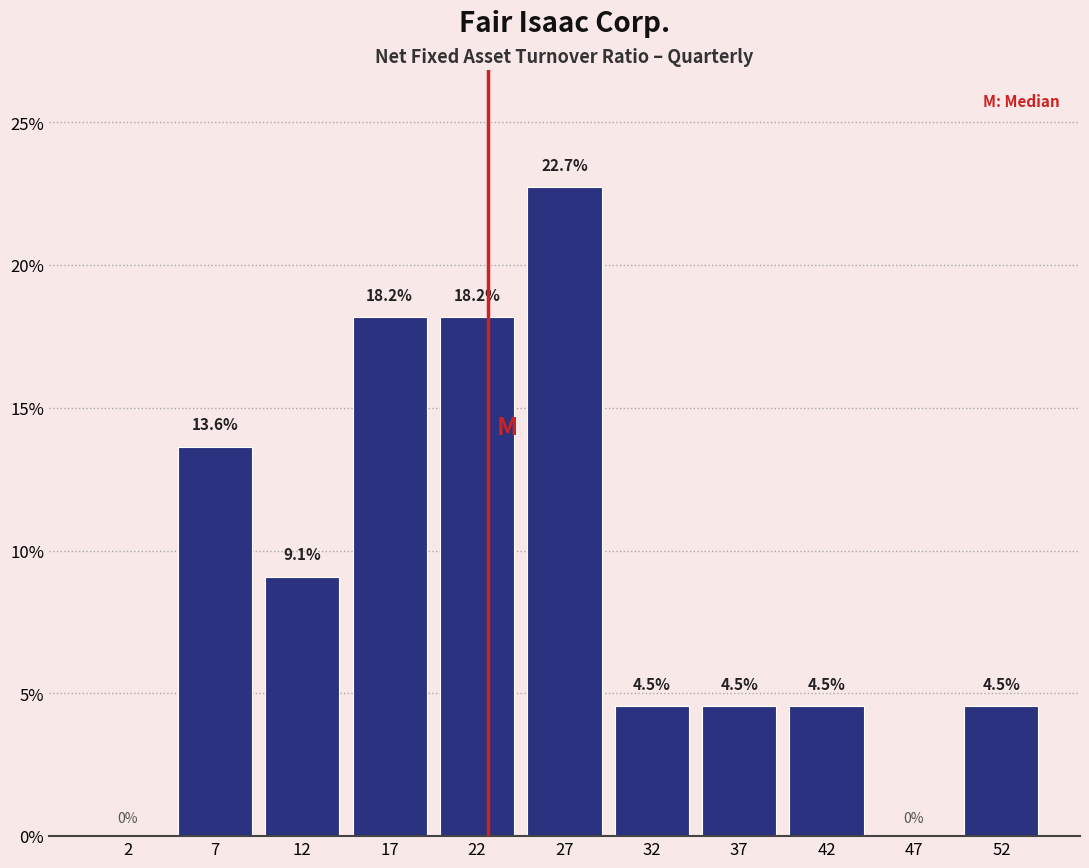

Over which range of the x-axis is the bar tallest?

25 to 30